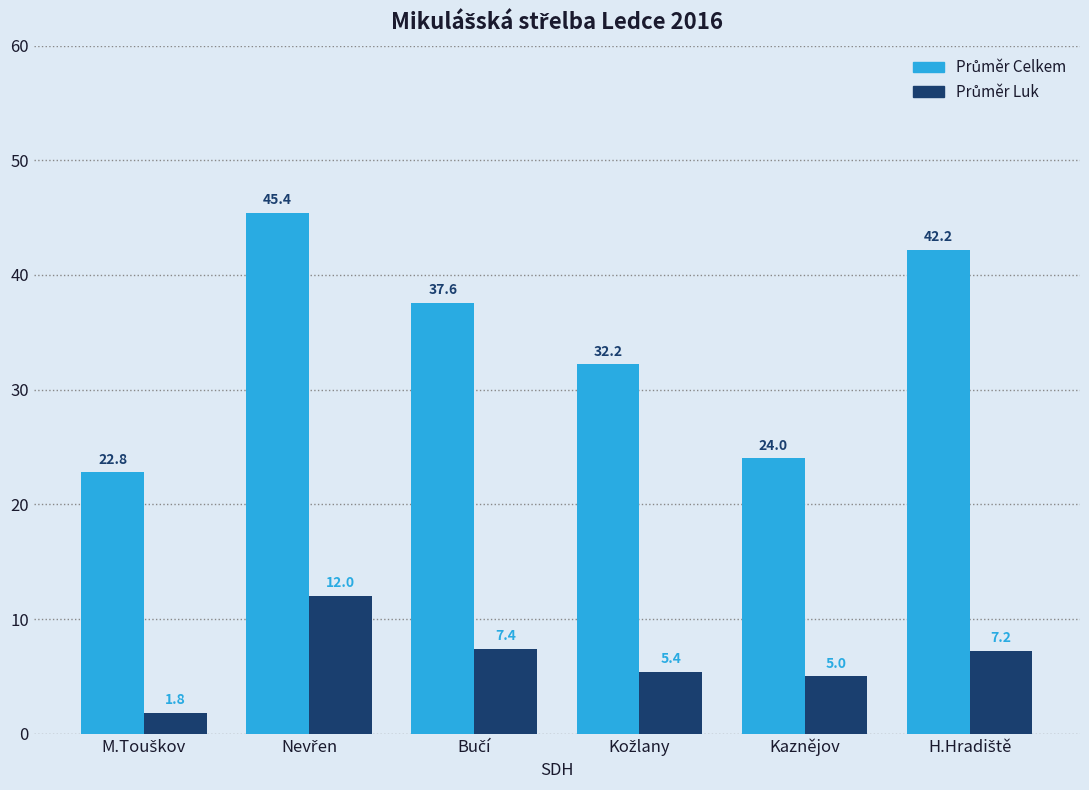

What is the minimum value shown in the chart?

1.8